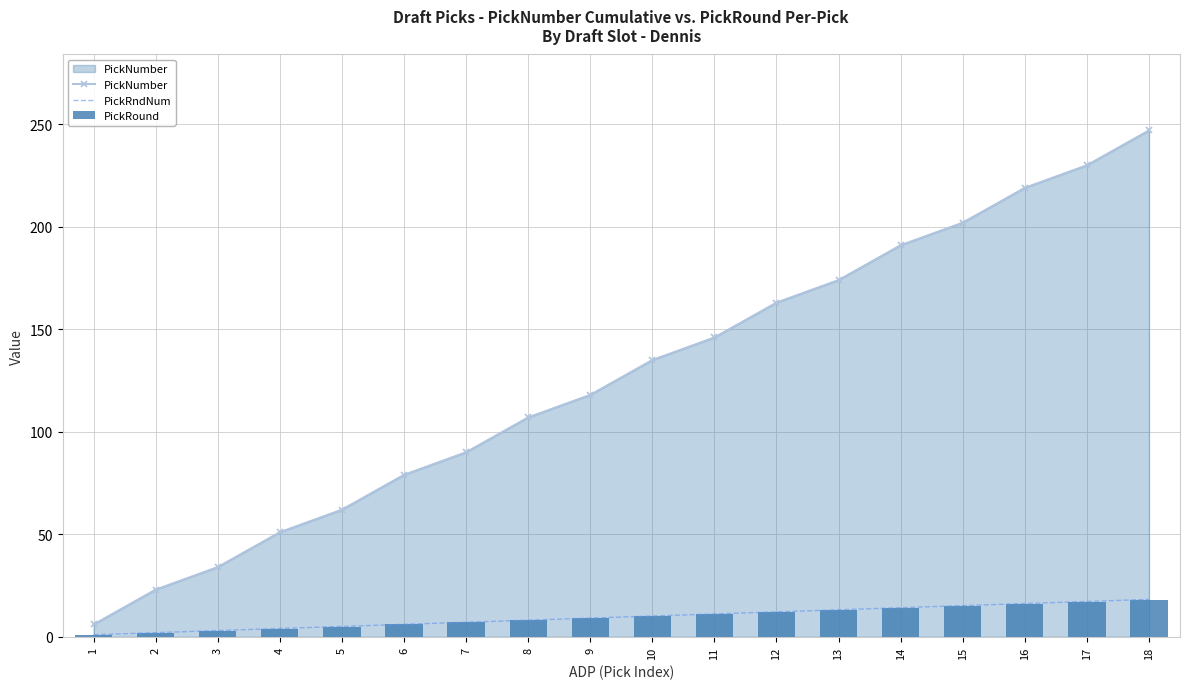

At how many categories does at least one series exceed 147?

7